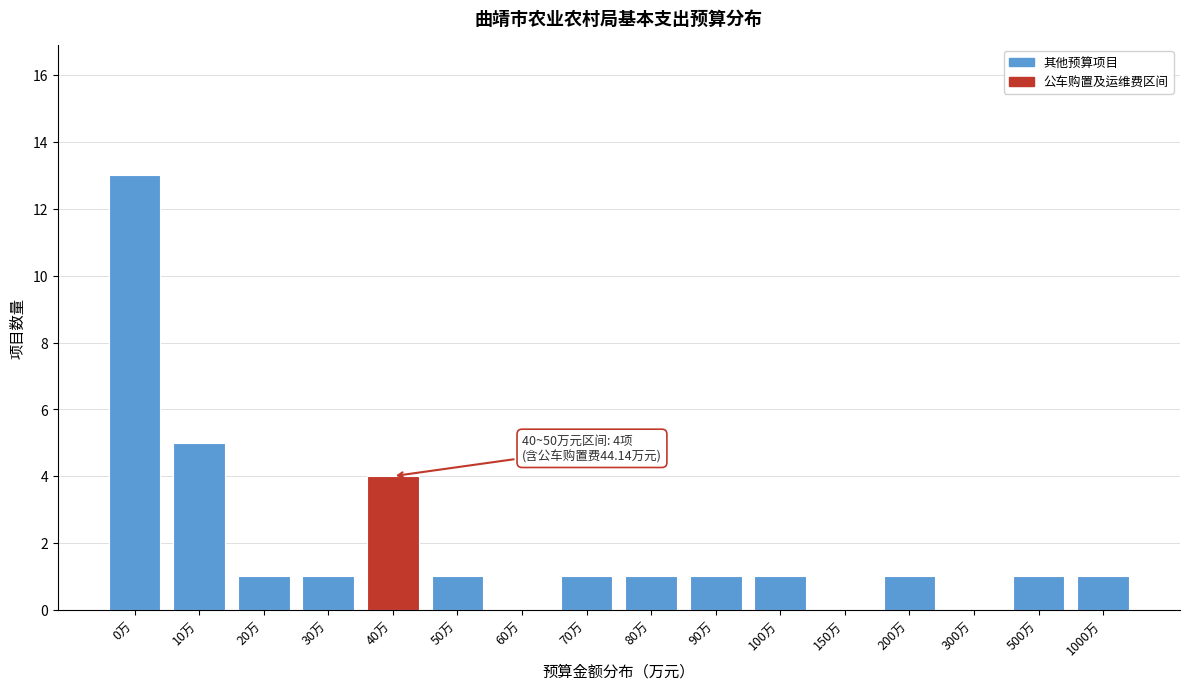

Reading left to right, transcribe all the data shown in this chart.

0万=13	10万=5	20万=1	30万=1	40万=4	50万=1	60万=0	70万=1	80万=1	90万=1	100万=1	150万=0	200万=1	300万=0	500万=1	1000万=1